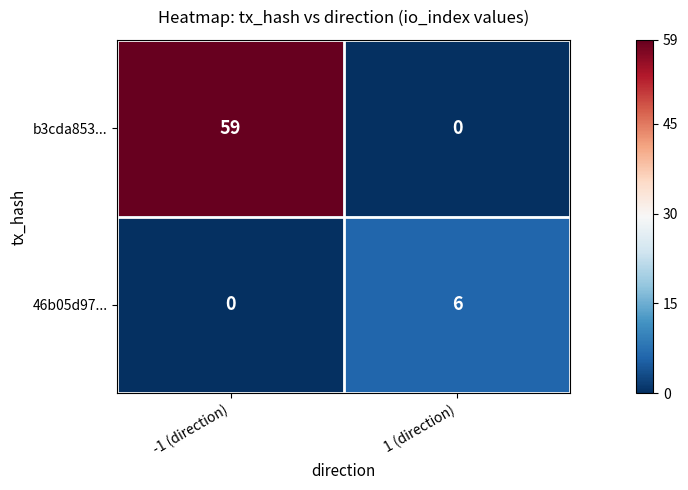

Is it true that b3cda853... equals 25 at -1 (direction)?

False